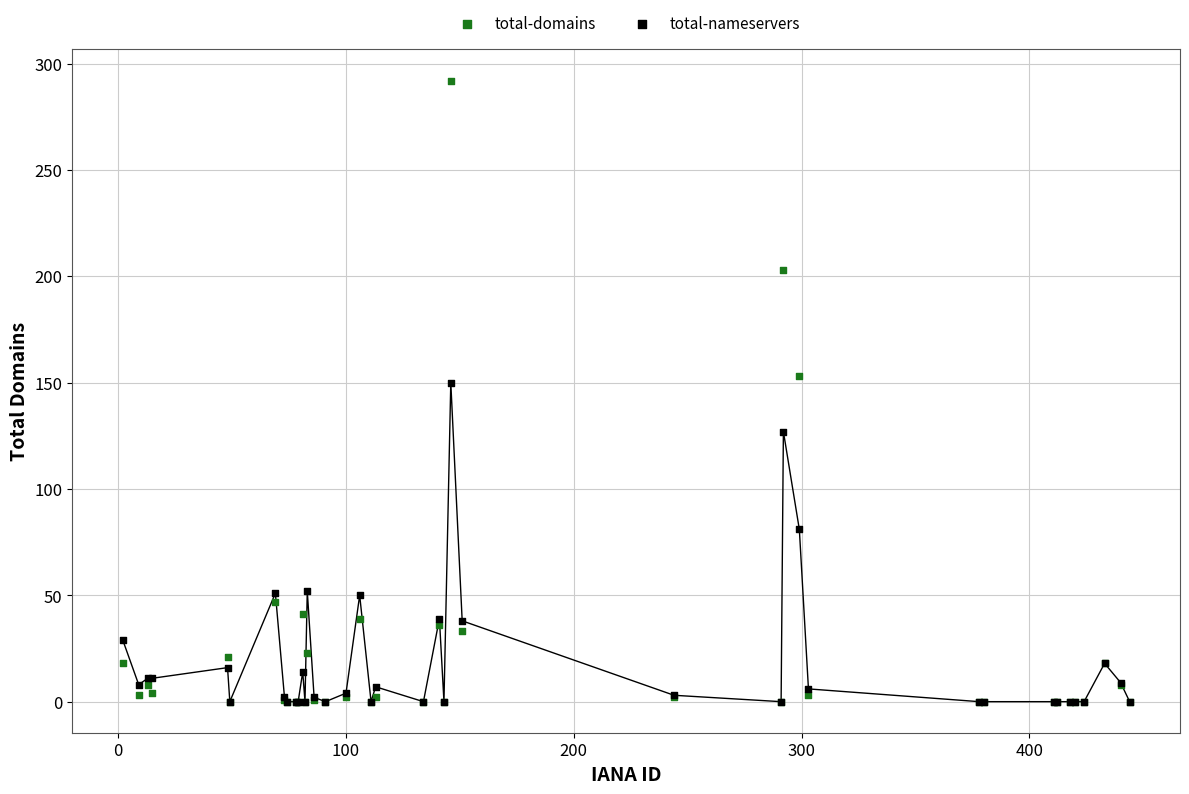

In the total-nameservers series, what Y value is closest to 75?

81